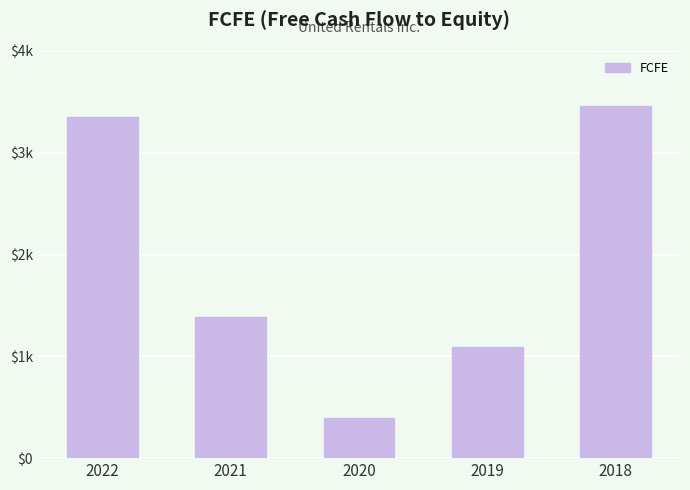

What is the sum of all values?

9684